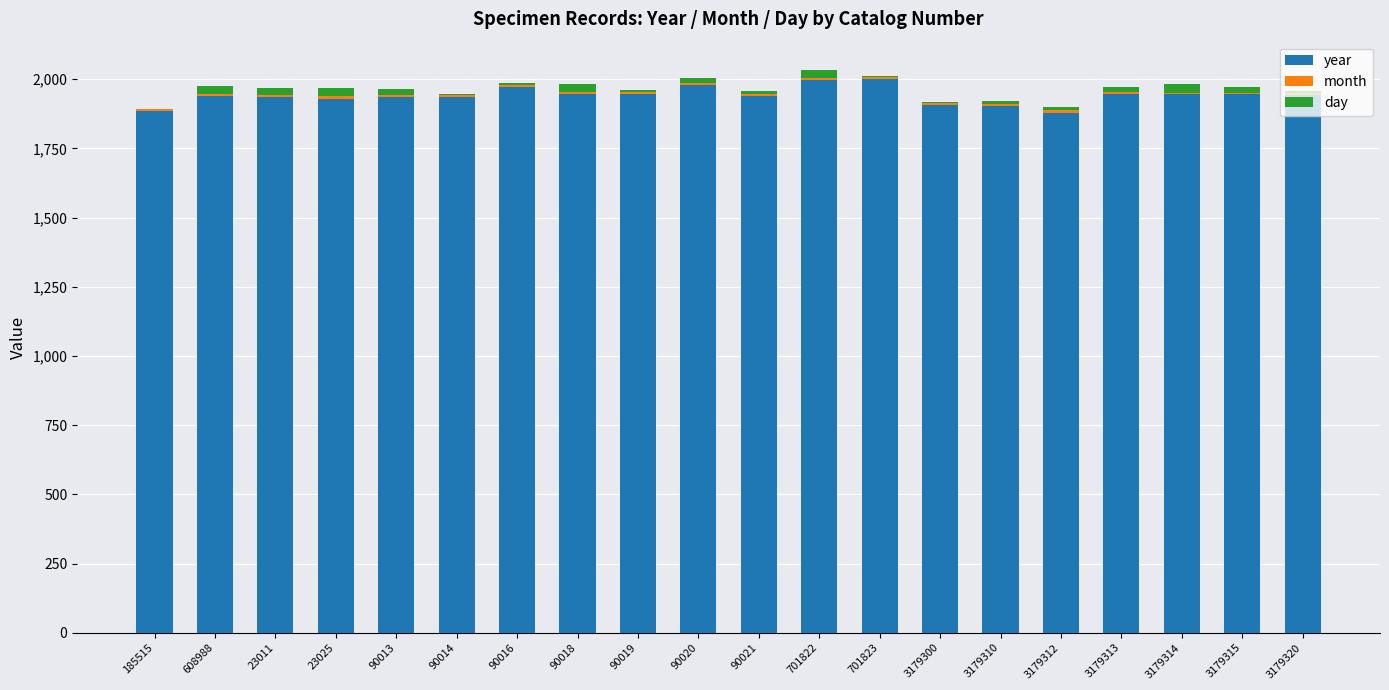

The year series shows 1886 at 185515. True or false?

True